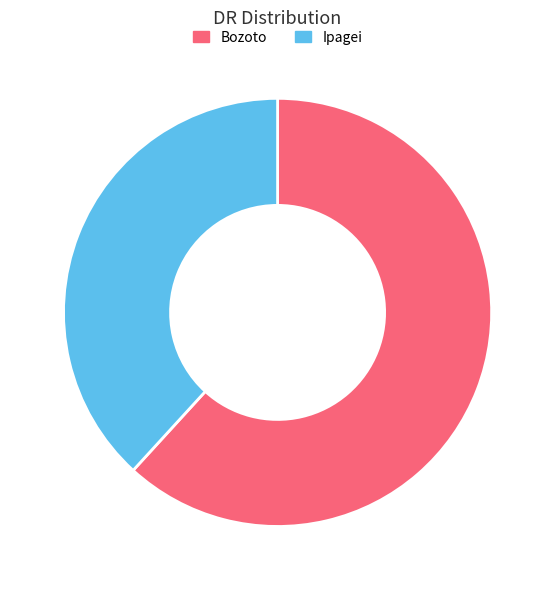

Is it true that Bozoto is 71% of the pie?

False